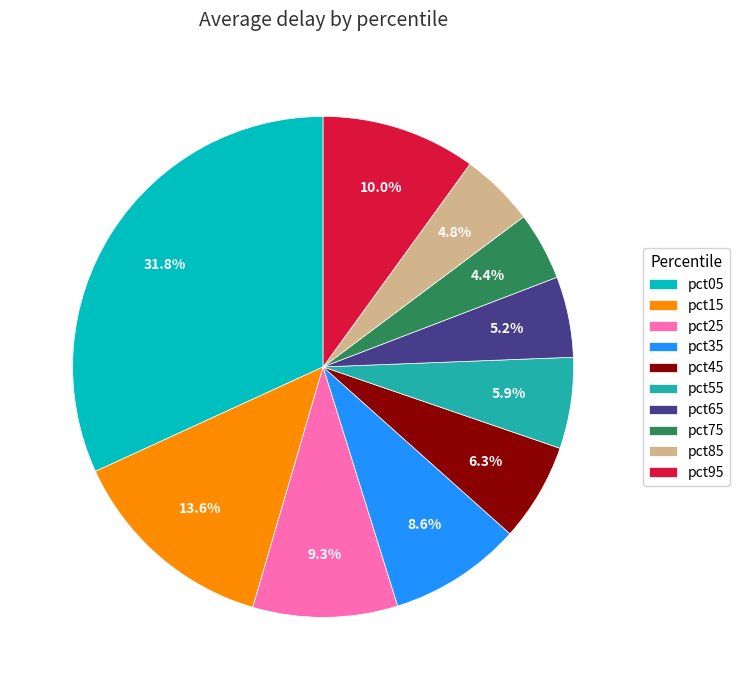

Between pct35 and pct75, which is larger?

pct35